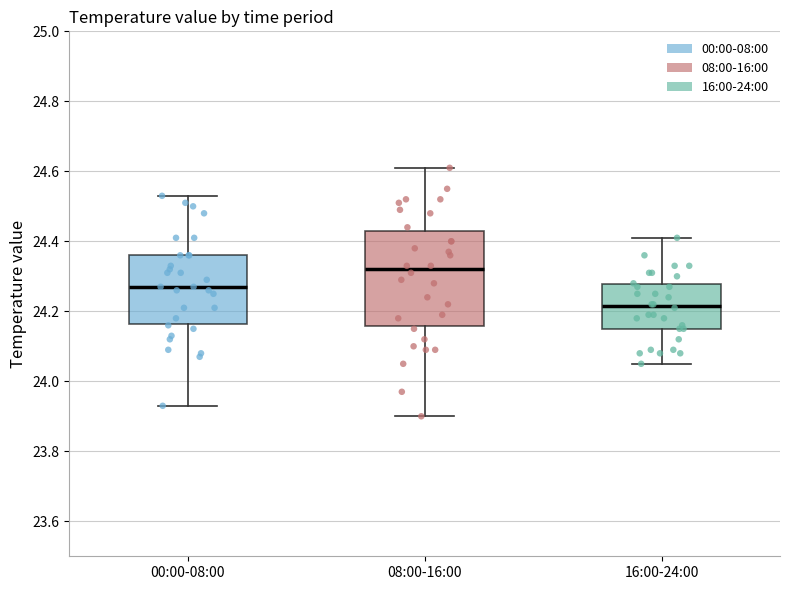

Reading left to right, transcribe this box plot: for each box, give where its median line is, the range the box spans, and where its two whiskers end, as read against the y-axis. The values are not printed on the chart, so give them approximately, as read against the axis.

00:00-08:00: median 24.28, box 24.16 to 24.36, whiskers 23.94 to 24.54
08:00-16:00: median 24.32, box 24.16 to 24.44, whiskers 23.90 to 24.62
16:00-24:00: median 24.22, box 24.16 to 24.28, whiskers 24.06 to 24.42